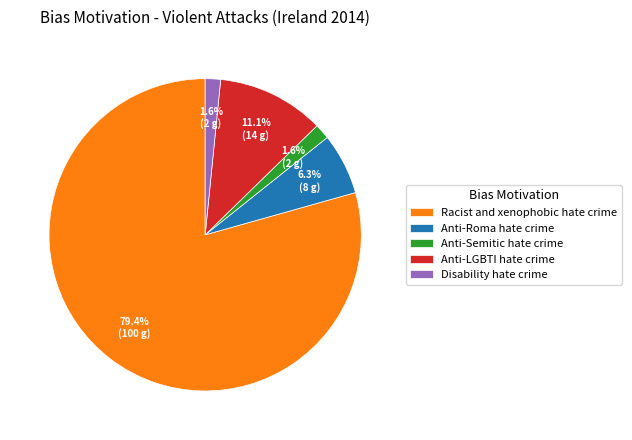

What is the largest slice in the pie chart?

Racist and xenophobic hate crime